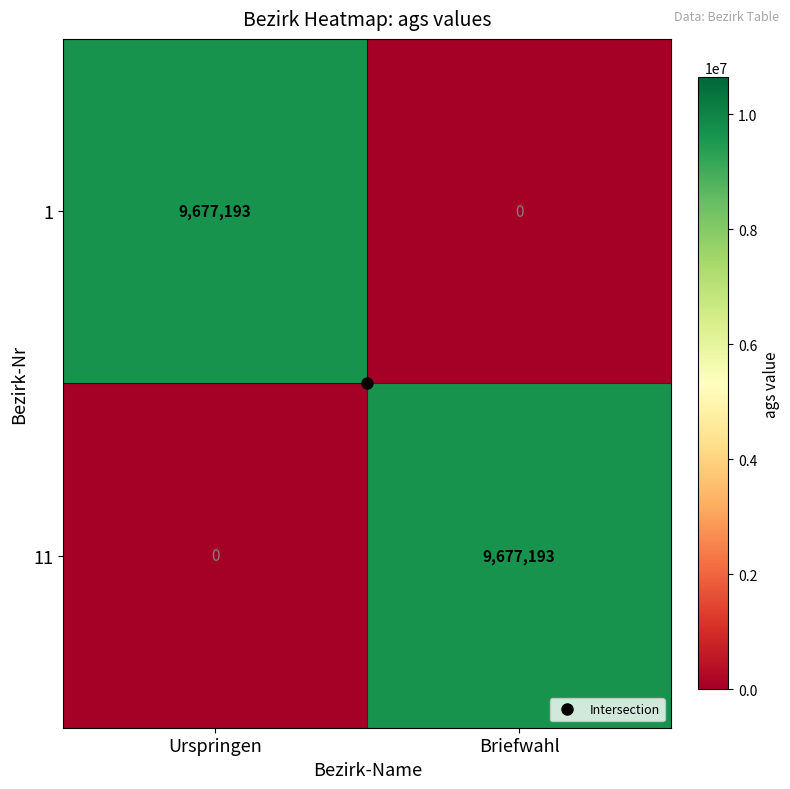

At which label does 1 reach its minimum?

Briefwahl